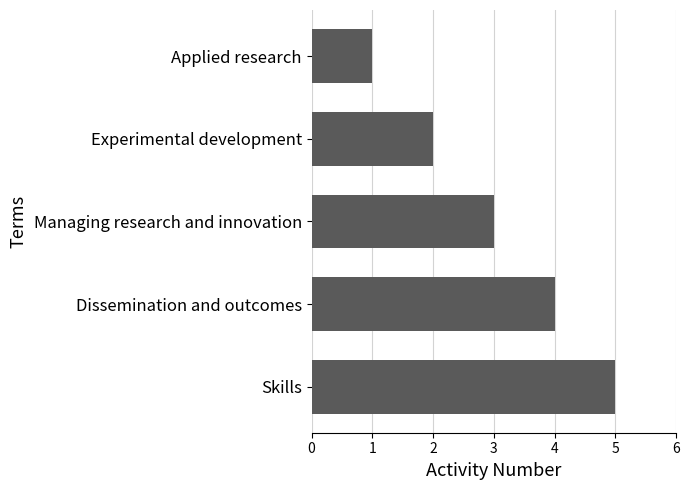

Rank the categories by value from highest to lowest.

Skills, Dissemination and outcomes, Managing research and innovation, Experimental development, Applied research